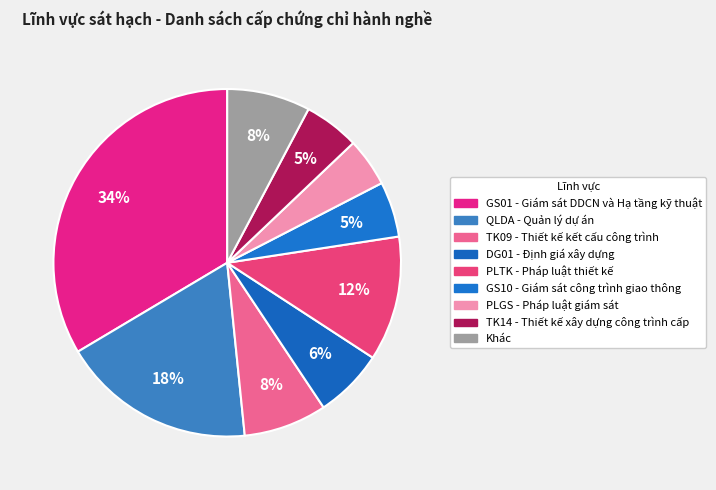

Which slice is the largest?

GS01 - Giám sát DDCN và Hạ tầng kỹ thuật